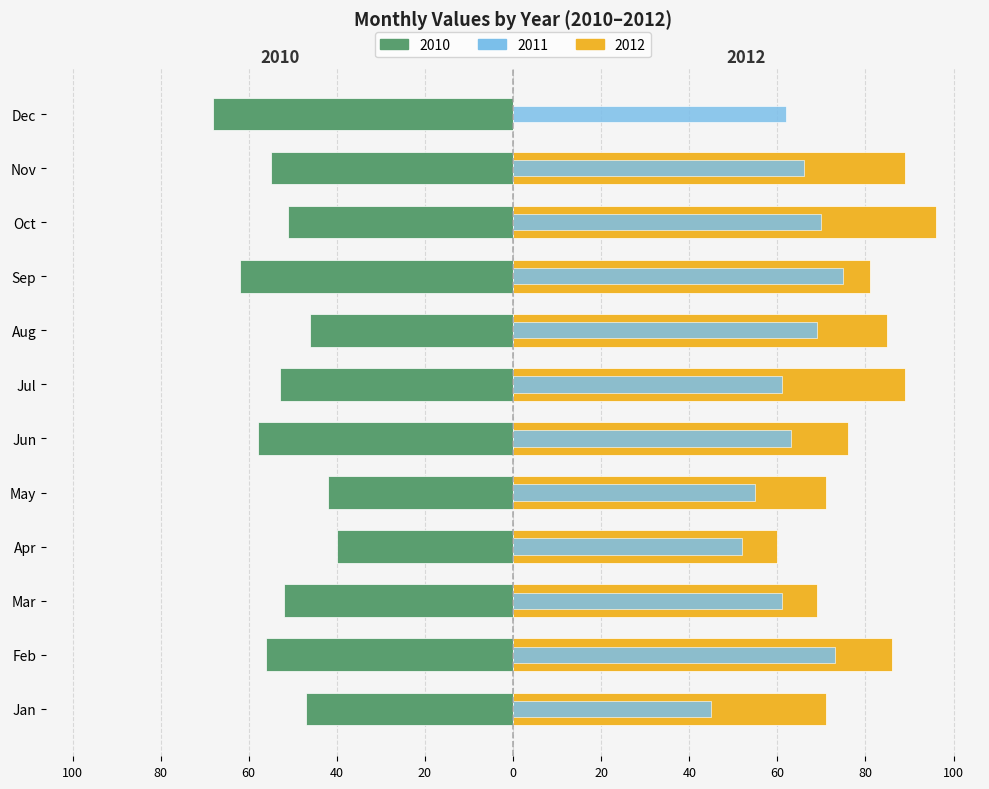

True or false: 2011 has a value of 70 at Oct.

True